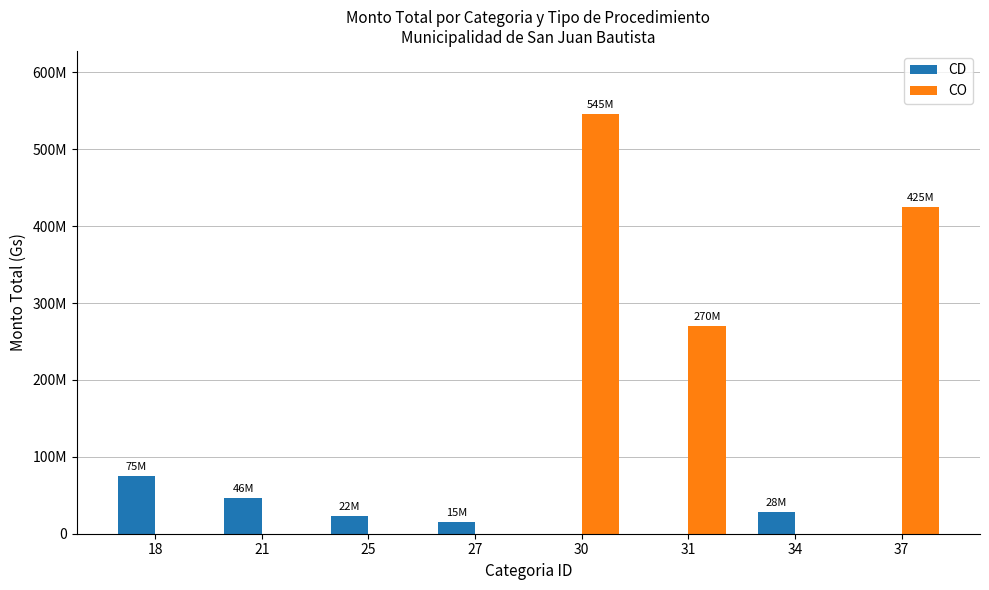

Are the bars grouped side by side (vs. stacked)?

Yes